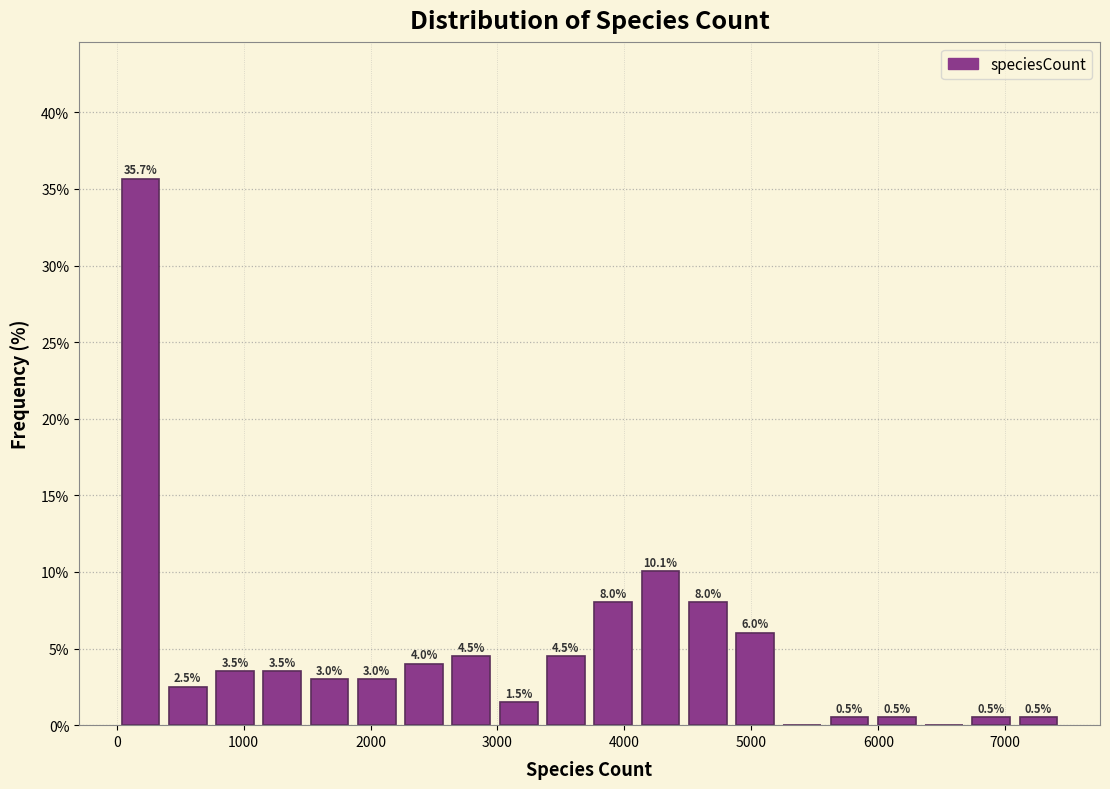

Around what value on the x-axis is the tallest bar? Give the approximate position of its centre, as read against the axis.

200